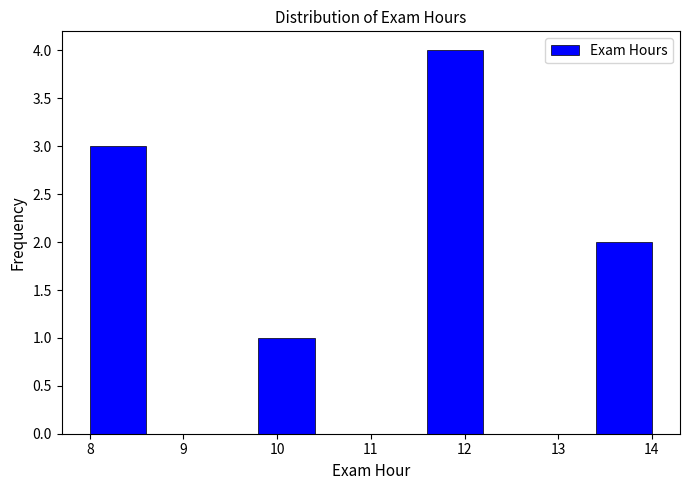

What is the height of the bar covering 9.8 to 10.4 on the x-axis? The values are not printed on the chart, so give them approximately, as read against the axis.

1